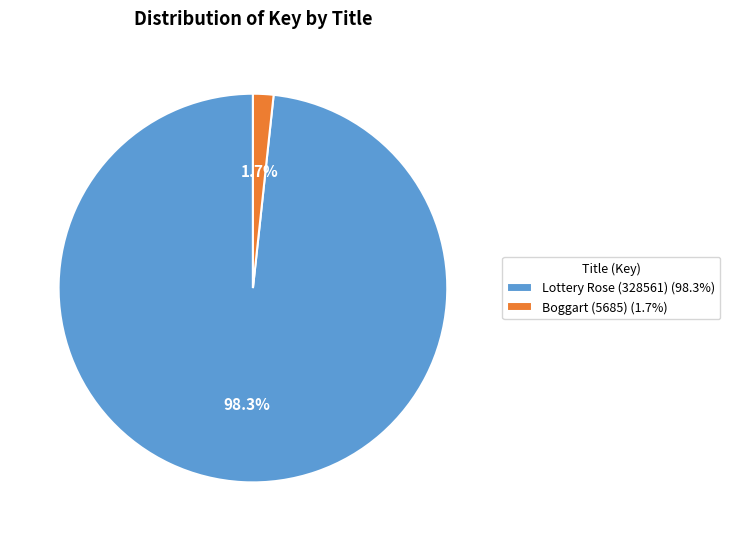

Does Lottery Rose (328561) (98.3%) represent more than half of the total?

Yes